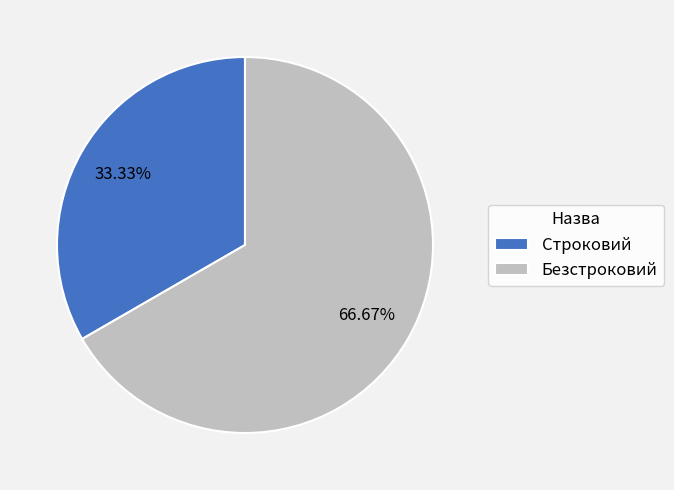

To the nearest percent, what is the difference between the Безстроковий and Строковий slice percentages?

33%